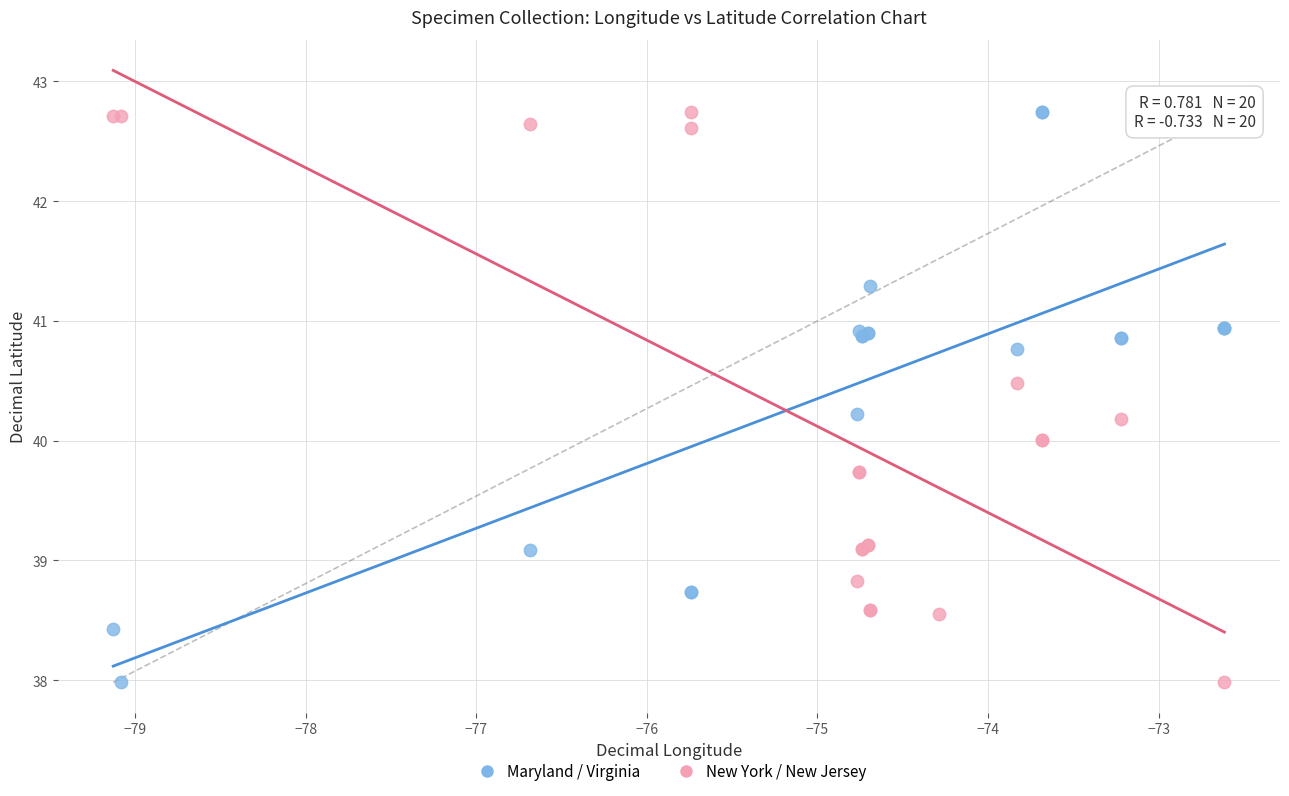

What are all the series names shown in the legend?

Maryland / Virginia, New York / New Jersey